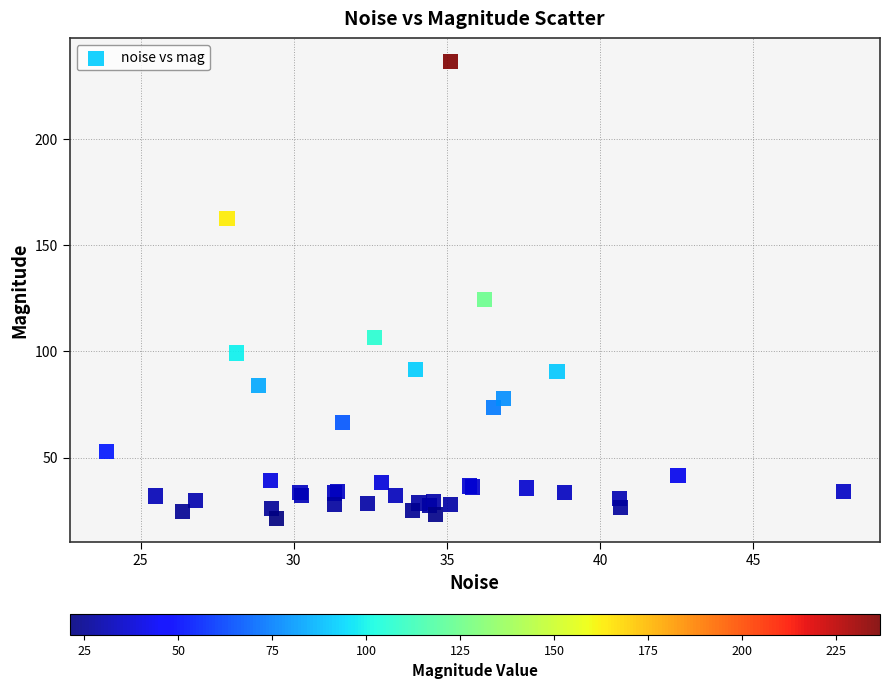

What Y value in the scatter plot is closest to 128?

124.3